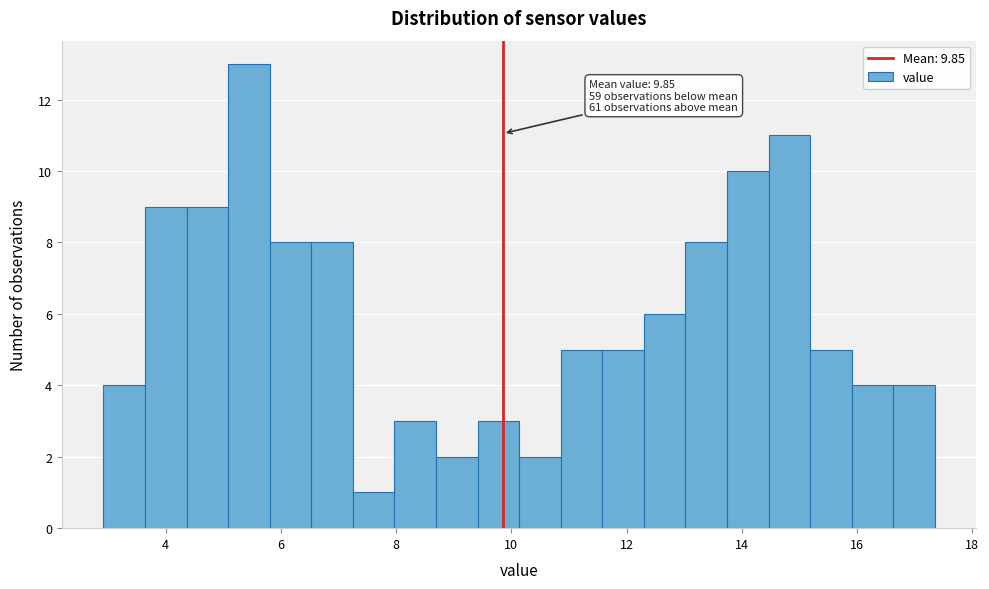

Read against the x-axis, roughly where is the centre of the tallest bar?

5.4